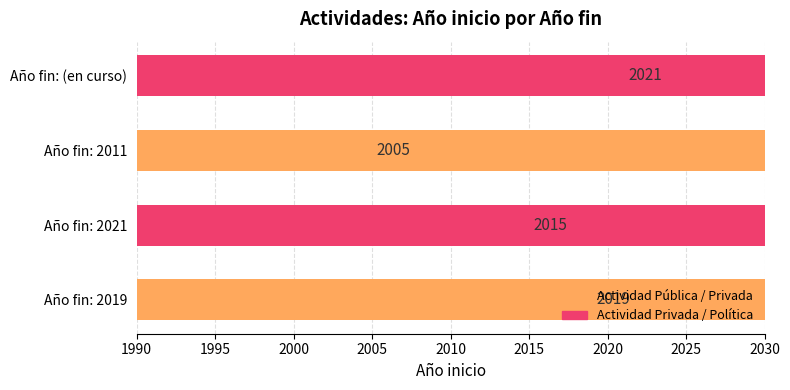

What is the sum of the values at Año fin: 2019 and Año fin: 2011?

4024